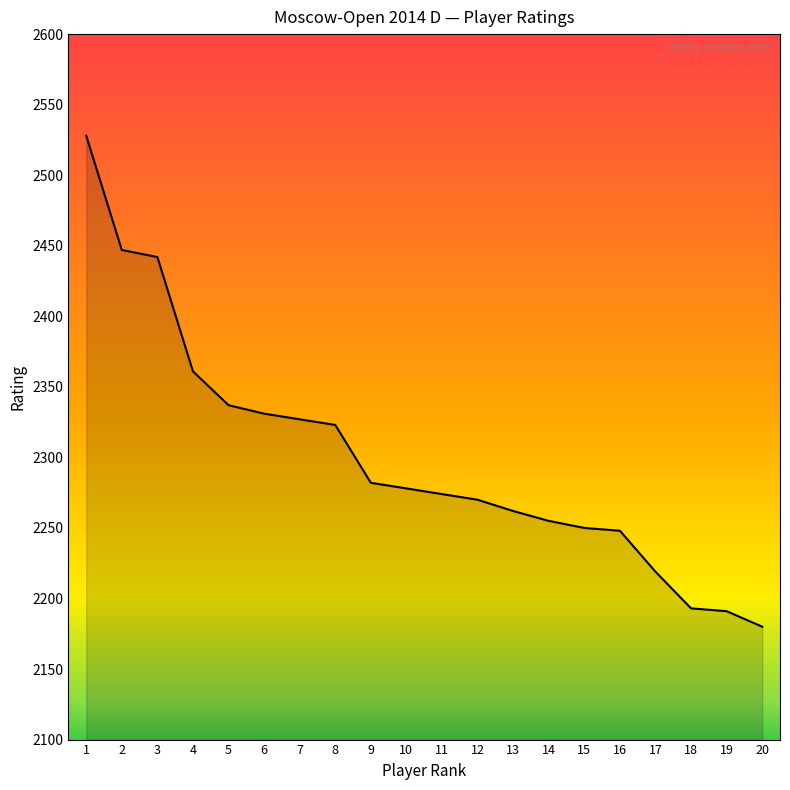

Reading left to right, what are all the values shown in this chart?

1=2528	2=2447	3=2442	4=2361	5=2337	6=2331	7=2327	8=2323	9=2282	10=2278	11=2274	12=2270	13=2262	14=2255	15=2250	16=2248	17=2219	18=2193	19=2191	20=2180